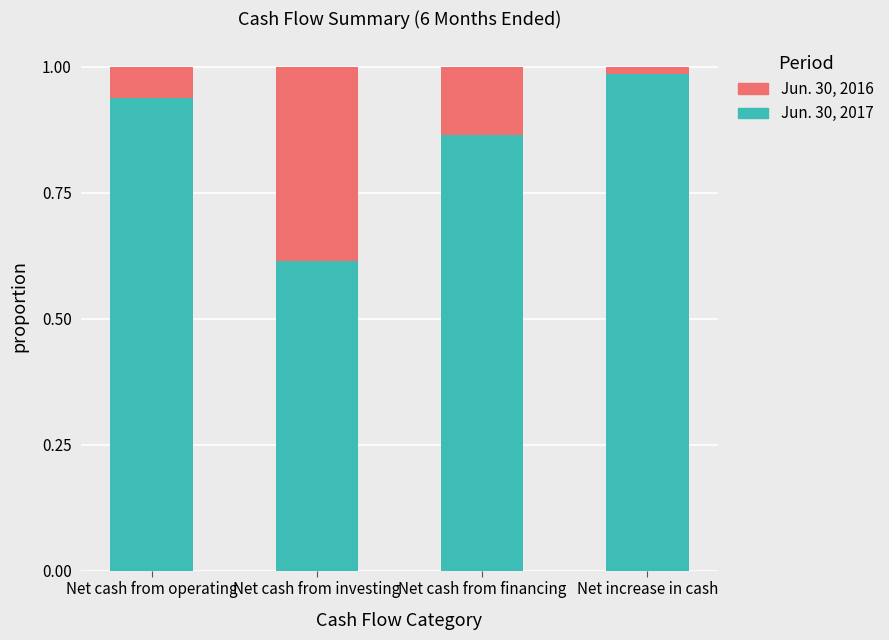

Is it true that Jun. 30, 2017 equals 1.4 at Net cash from financing?

False